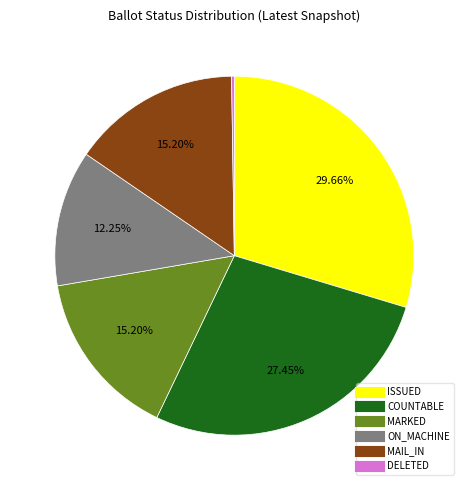

Is there a majority slice in this chart?

No